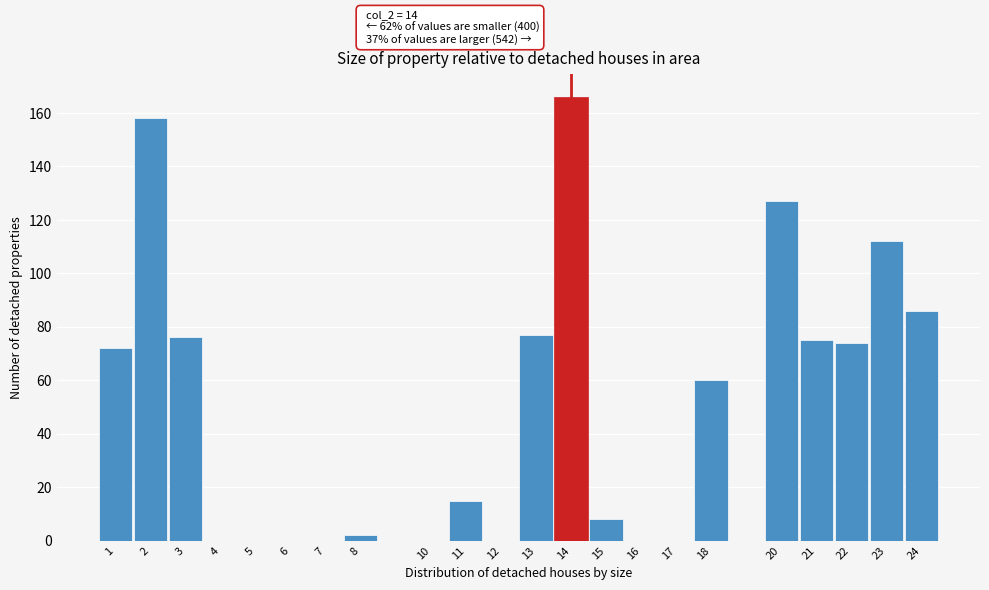

Reading right to left, extract all data points from this chart.

24=86	23=112	22=74	21=75	20=127	18=60	17=0	16=0	15=8	14=166	13=77	12=0	11=15	10=0	8=2	7=0	6=0	5=0	4=0	3=76	2=158	1=72